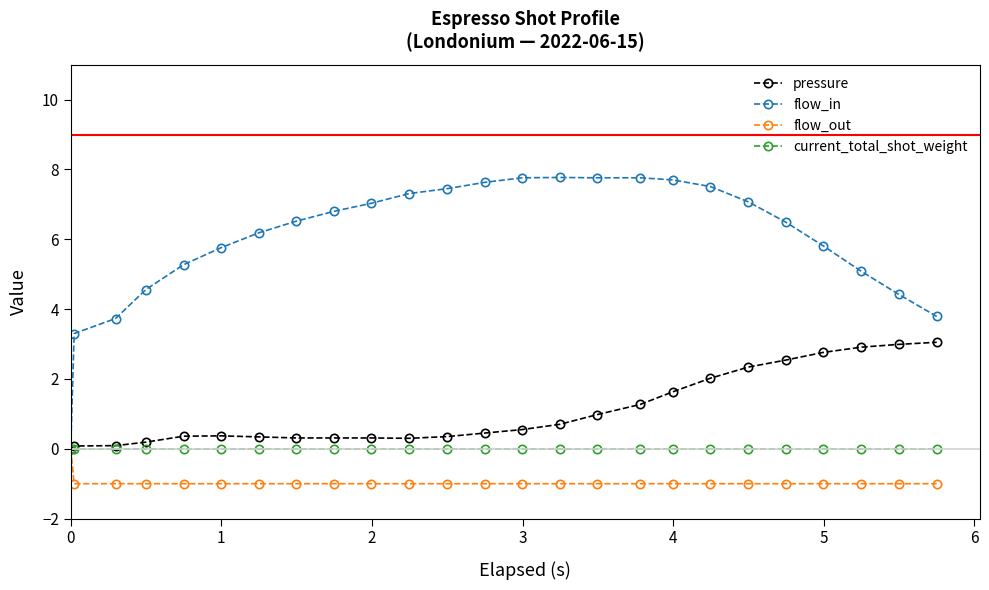

Which series has the largest range (max minus min)?

flow_in